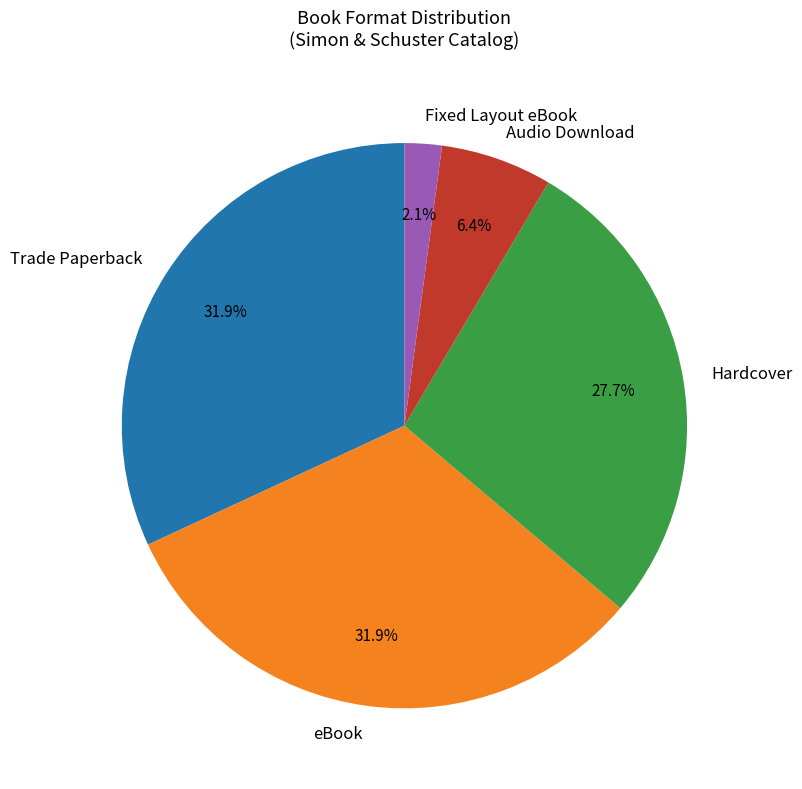

What is the ratio of the value at Audio Download to the value at Fixed Layout eBook?

3.0